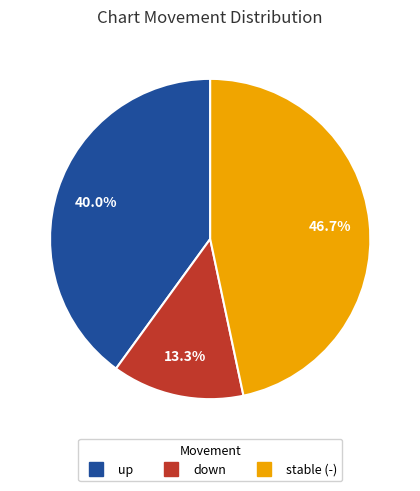

Does any single category account for the majority?

No